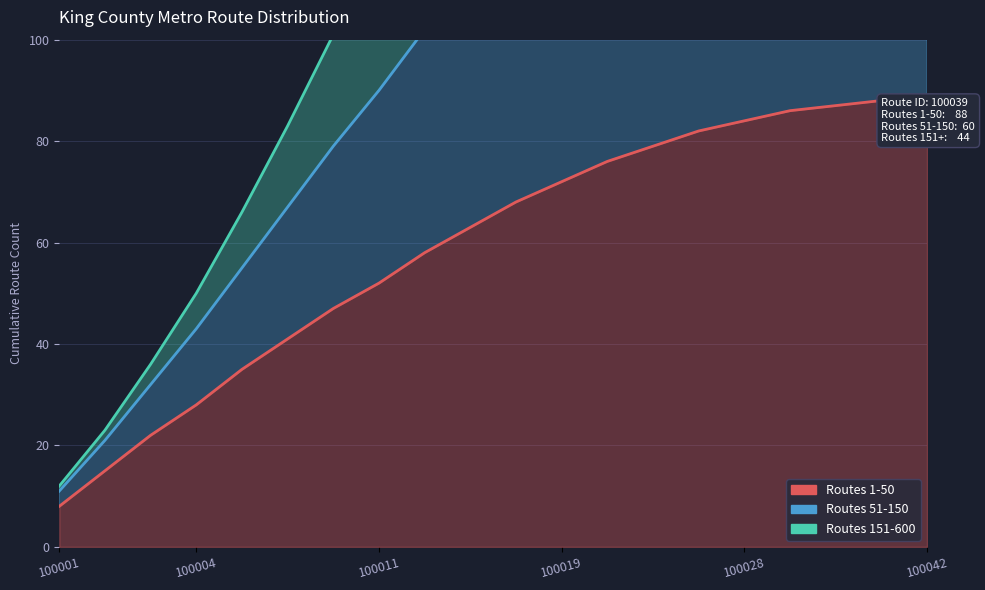

Which has a higher value, 100016 or 100039?

100039